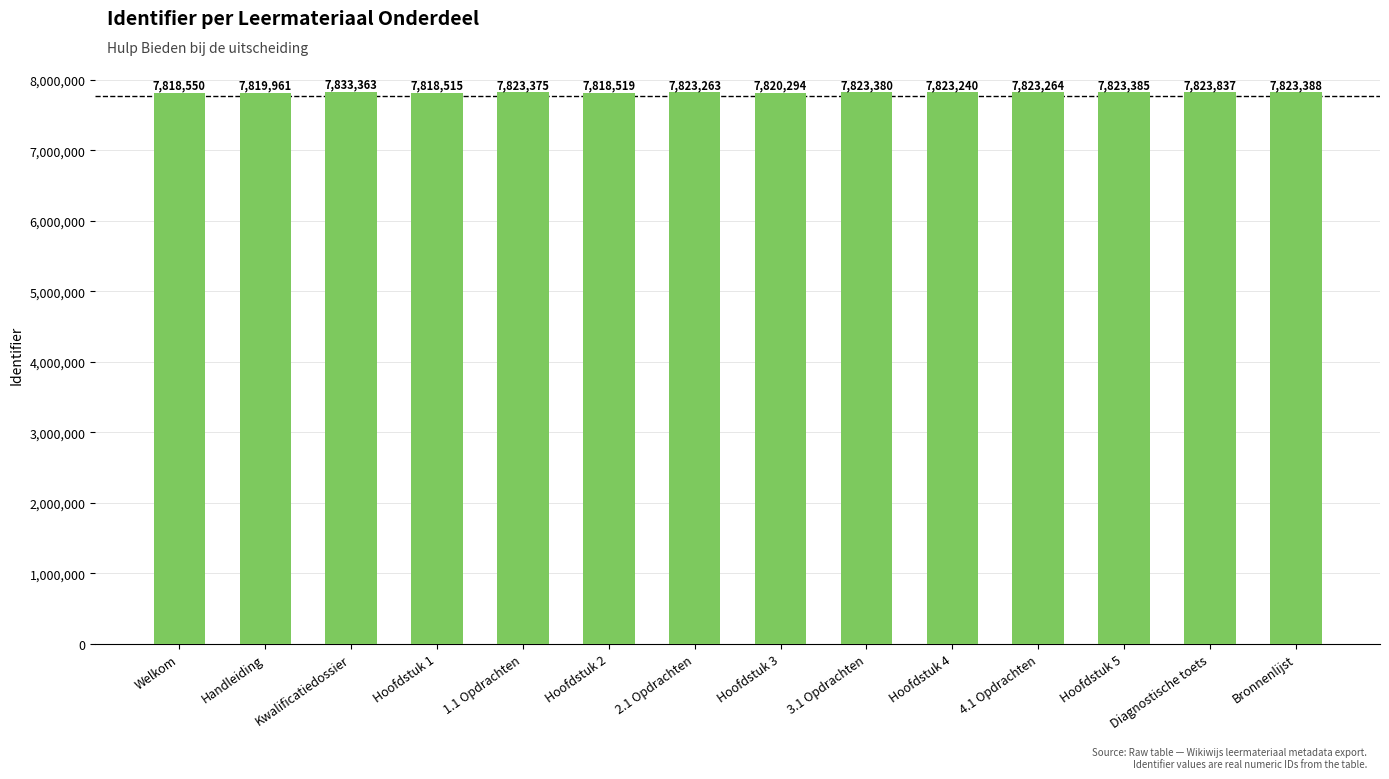

Reading left to right, list all the values displayed in this chart.

7818550	7819961	7833363	7818515	7823375	7818519	7823263	7820294	7823380	7823240	7823264	7823385	7823837	7823388